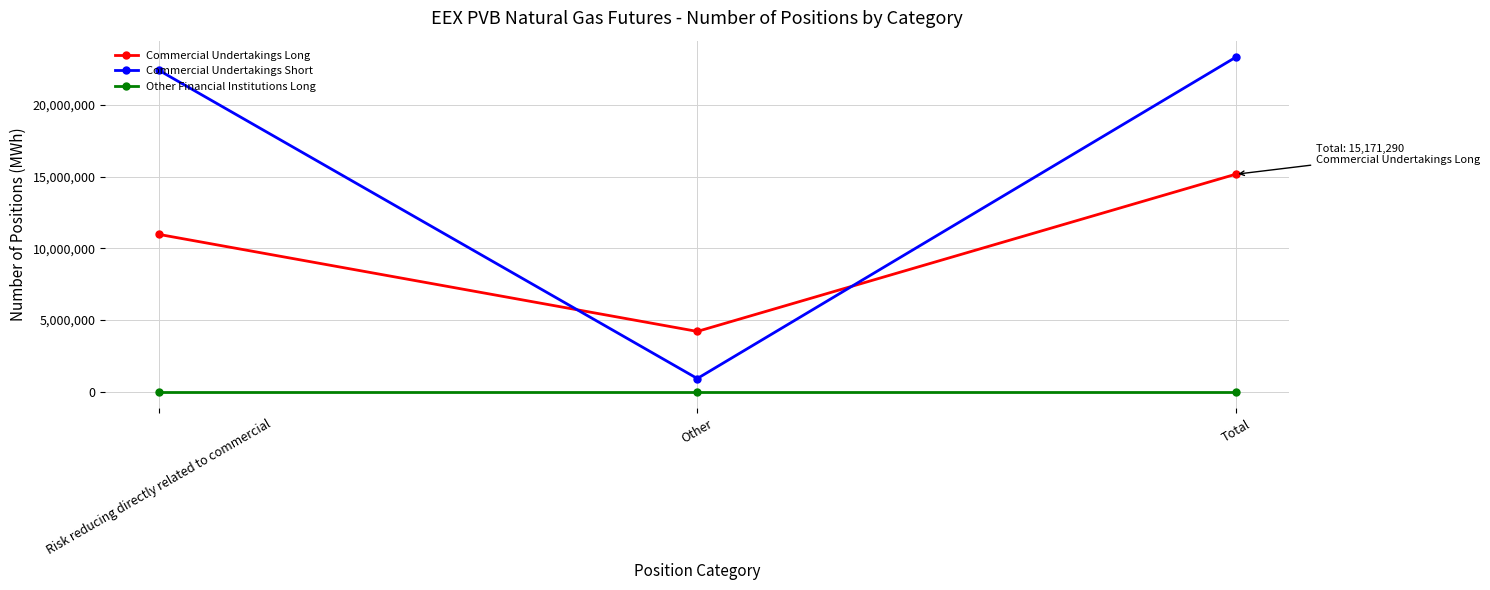

What is the lowest value of the Commercial Undertakings Short series?

910520